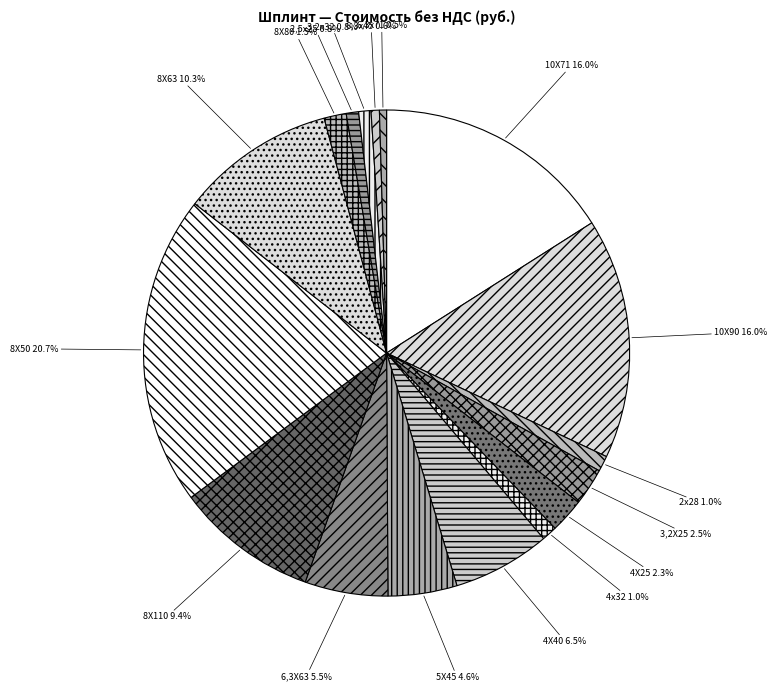

Does 6,3х71 account for over 50% of the chart?

No